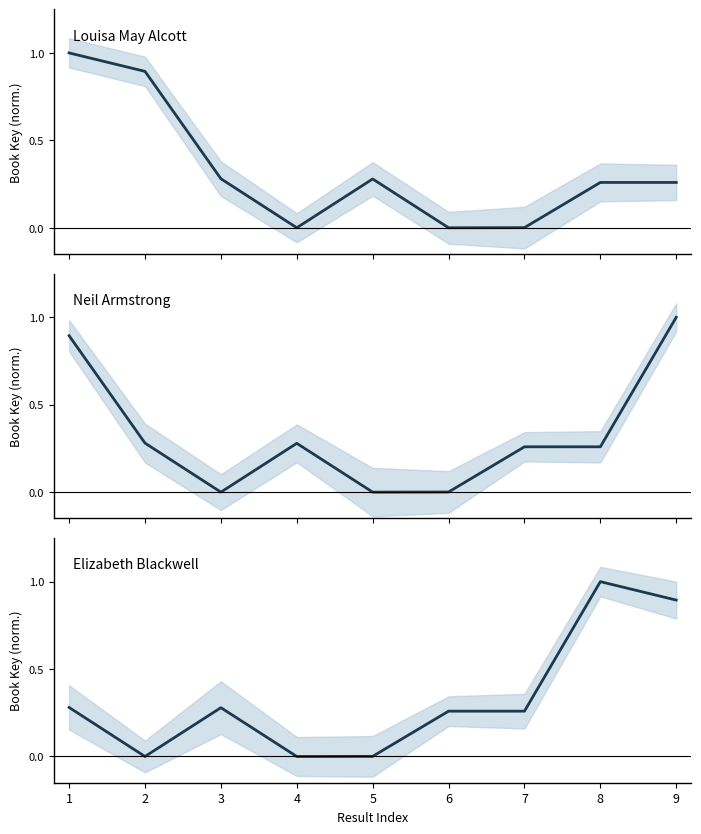

At which category does Louisa May Alcott reach its first local peak?

5